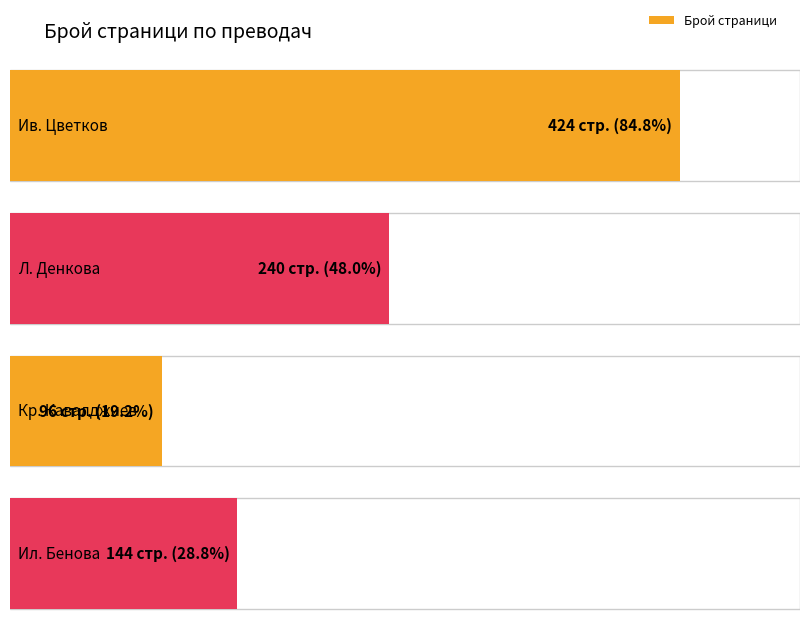

Reading left to right, extract all data points from this chart.

424	240	96	144